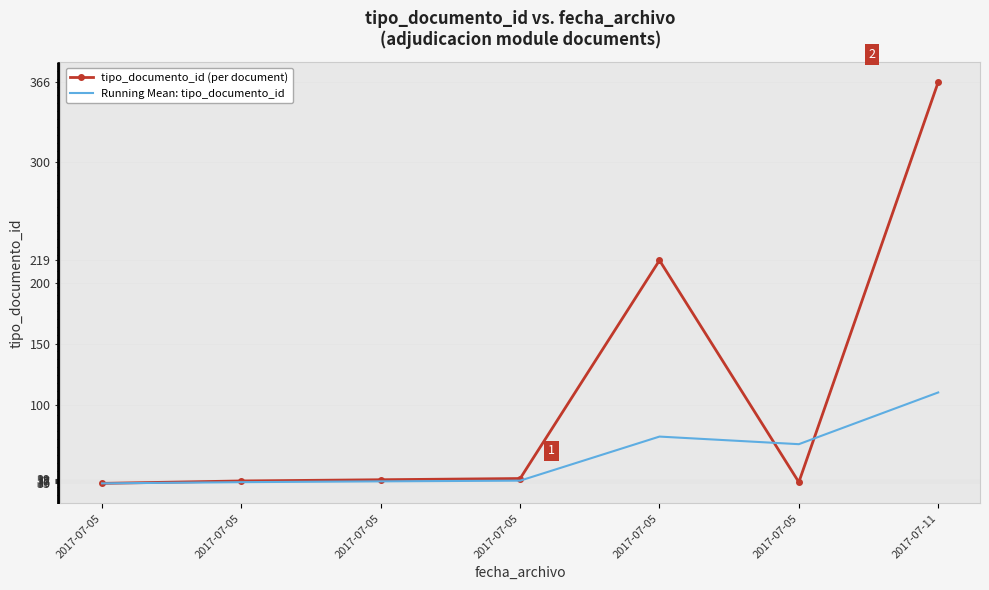

What is the maximum value shown in the chart?

366.0